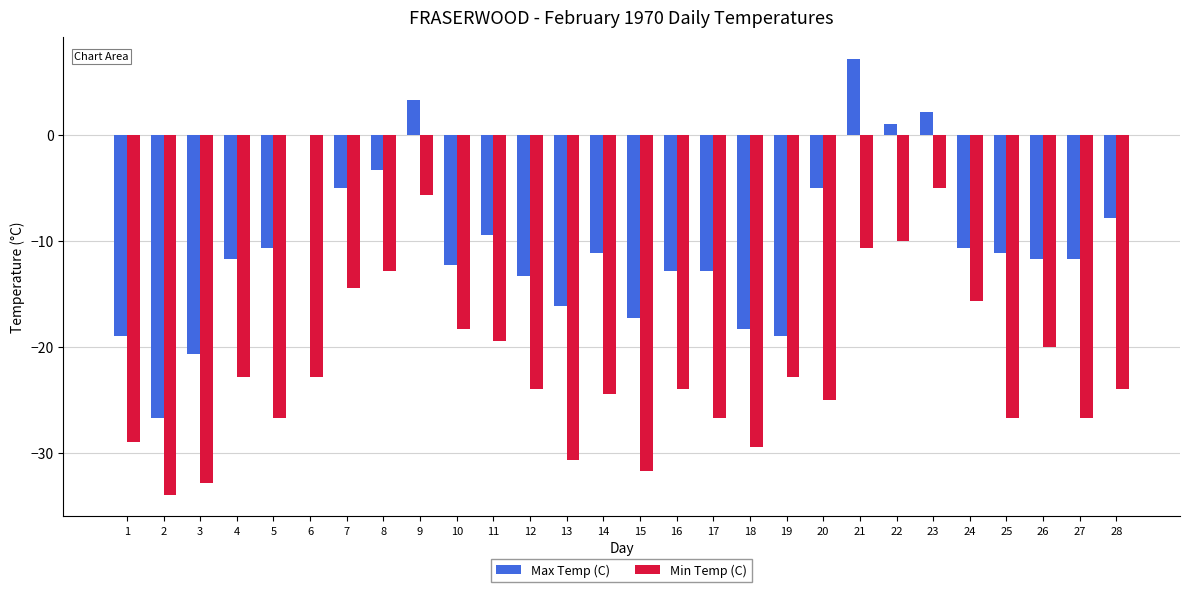

What is the total value across all series at 17?

-39.5